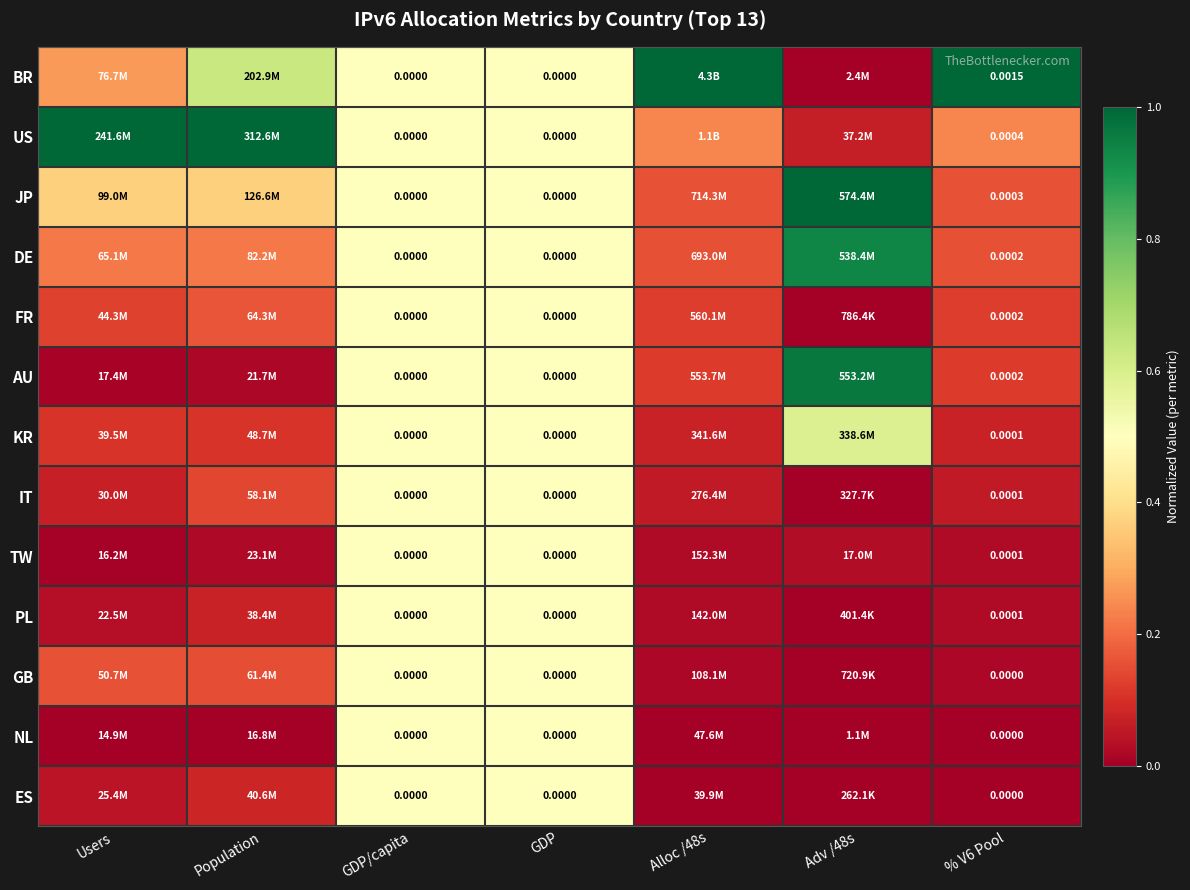

Is it true that JP equals 0.8 at GDP/capita?

False